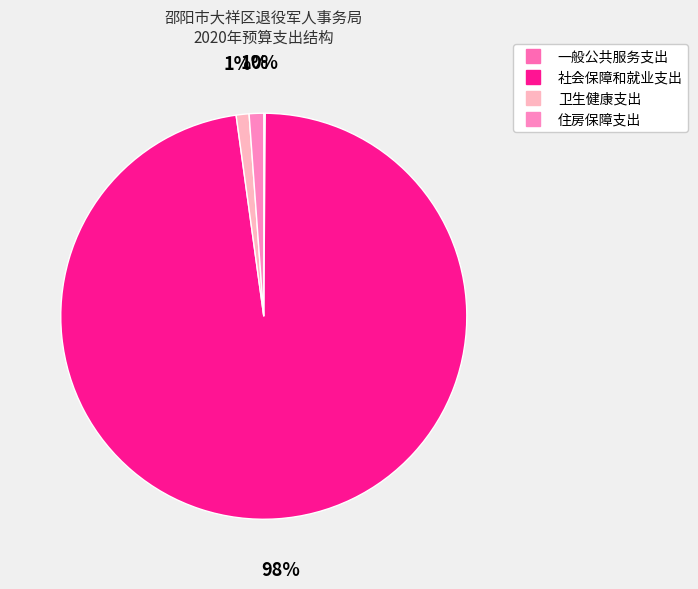

To the nearest percent, what is the difference between the largest and smallest slice percentages?

98%